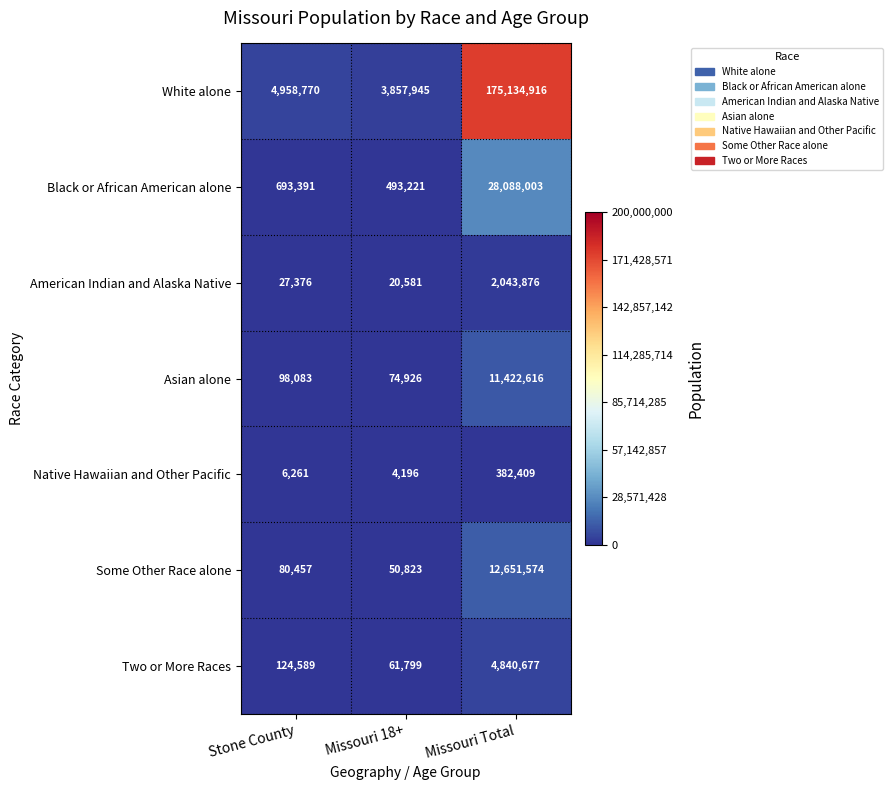

Is it true that Some Other Race alone equals 80457 at Stone County?

True